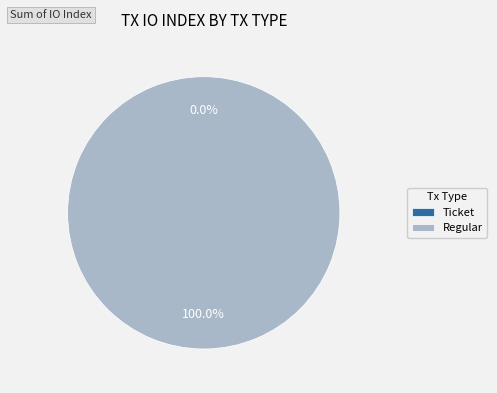

True or false: Regular accounts for 99% of the total.

False